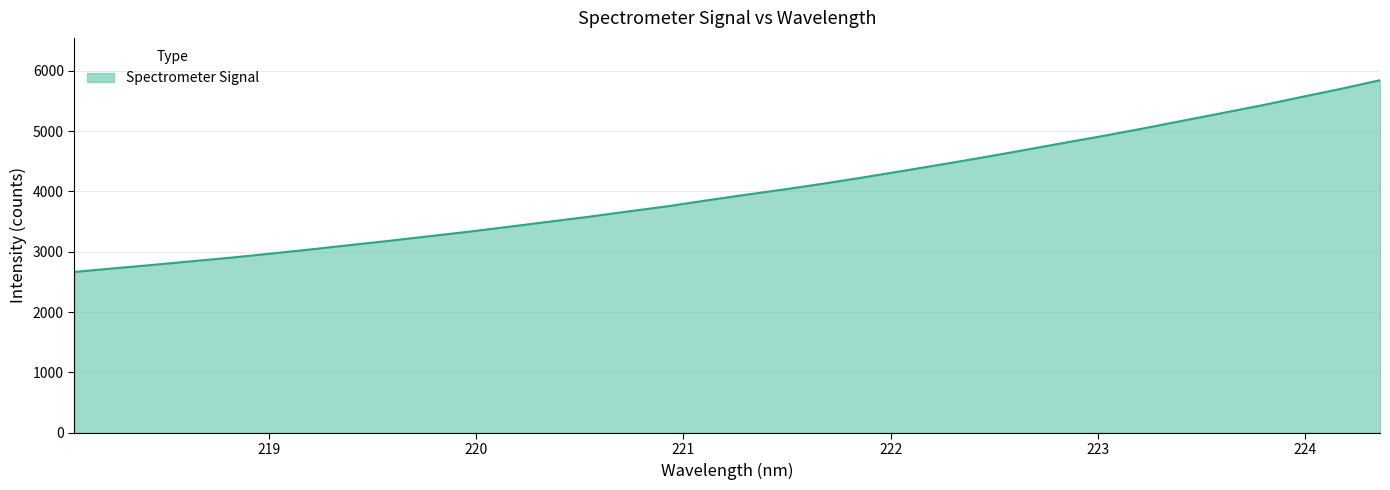

What is the difference between the maximum and minimum values?

3177.7